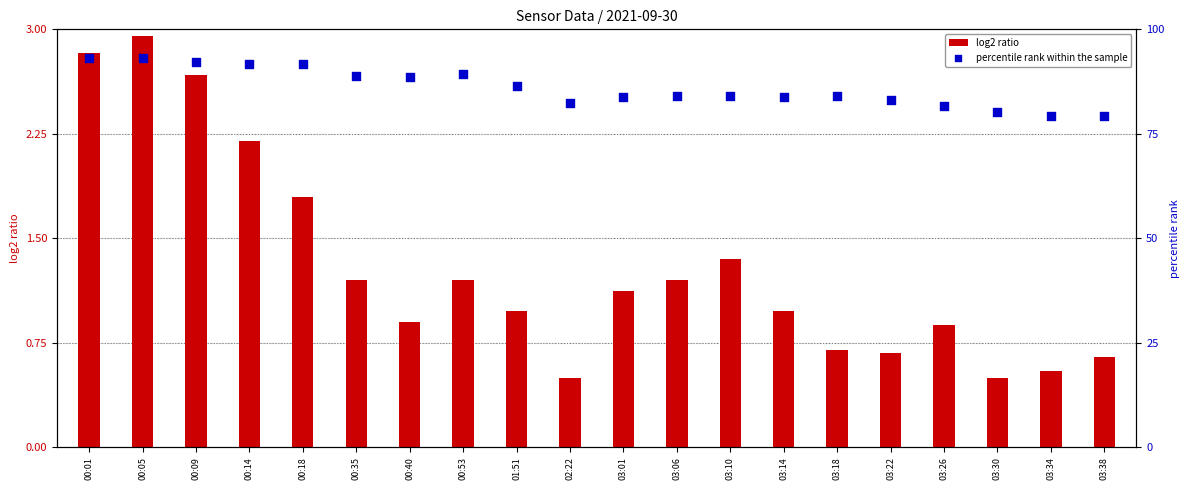

At which category is the sum across all series the highest?

00:01